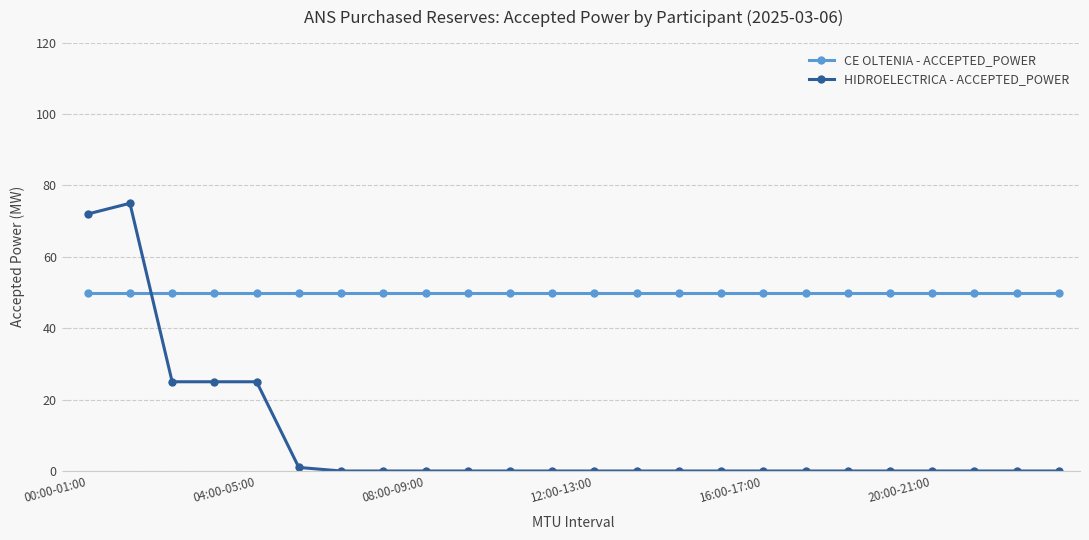

How many series are shown in this chart?

2